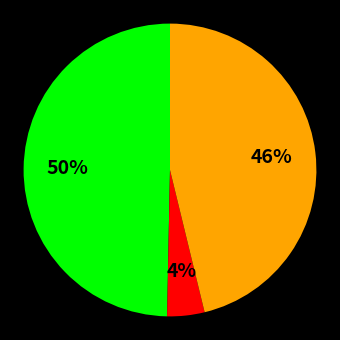

To the nearest percent, what is the difference between the largest and smallest slice percentages?

46%